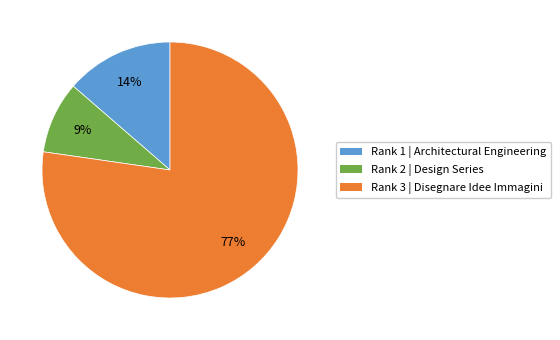

Is there any slice that represents more than half of the pie?

Yes